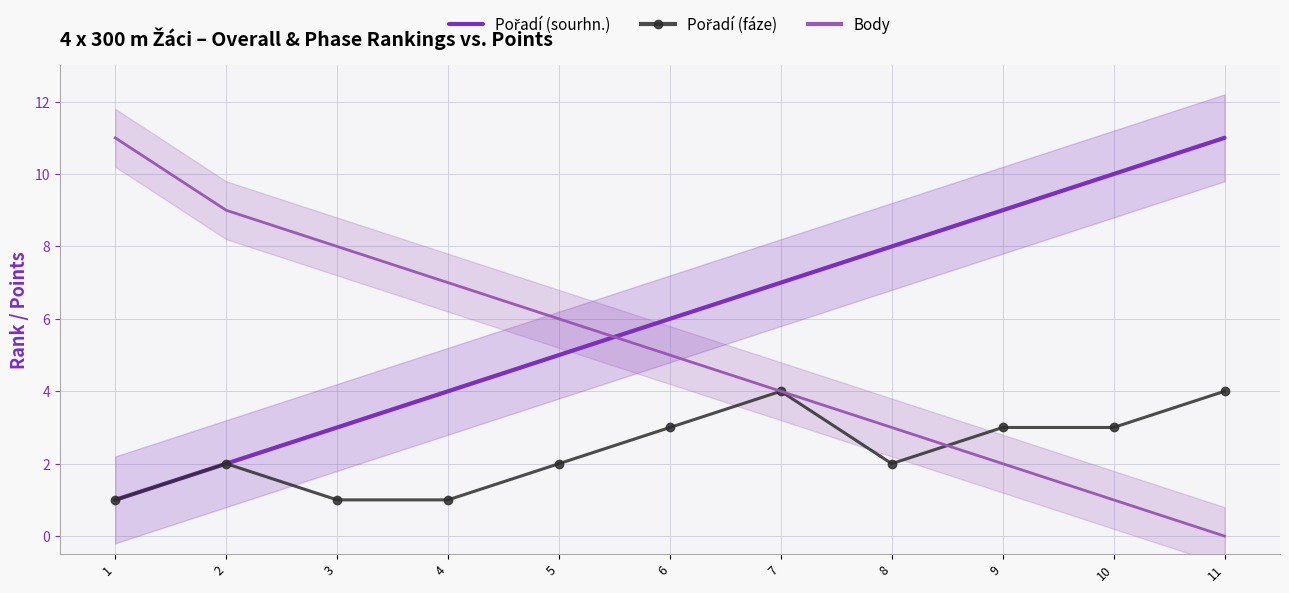

How many series are shown in this chart?

3